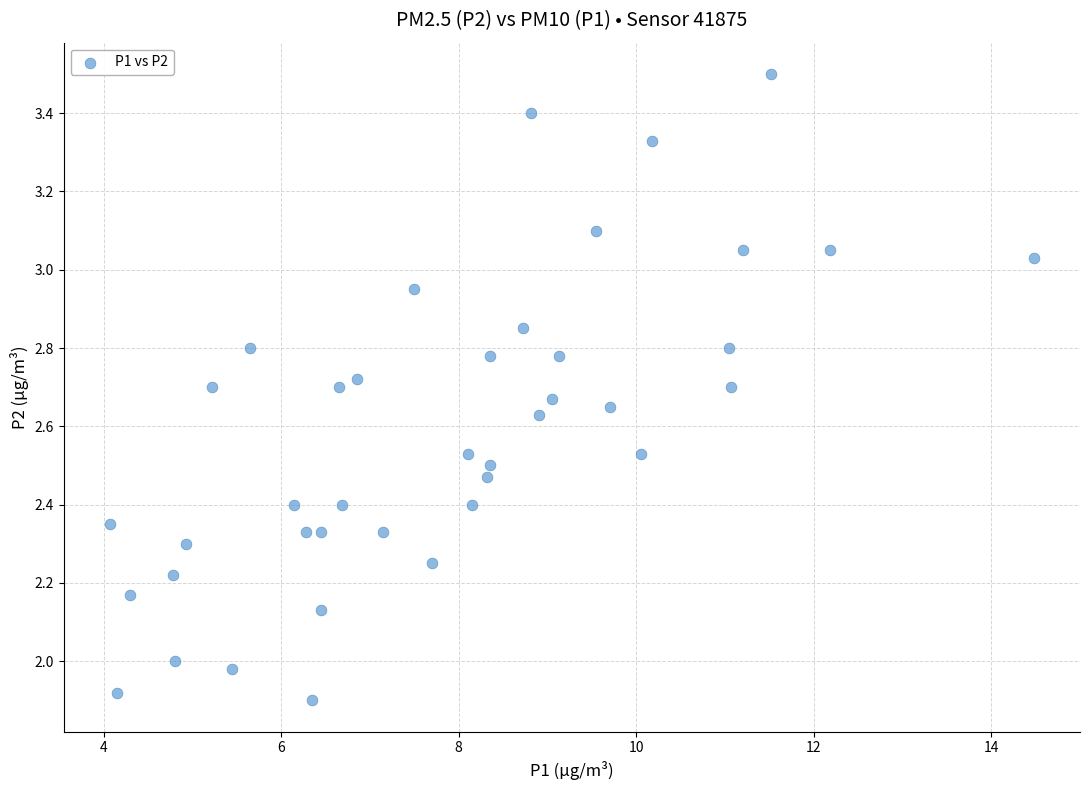

What is the range of Y values (max minus min)?

1.6